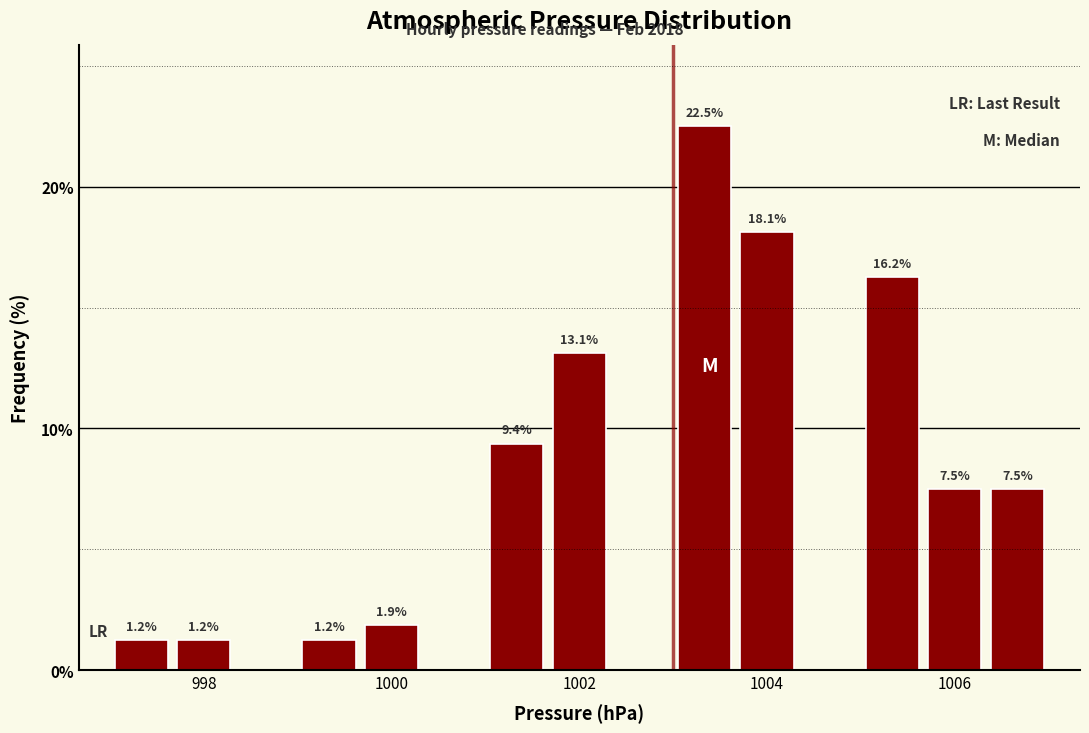

Around what value on the x-axis is the tallest bar? Give the approximate position of its centre, as read against the axis.

1003.4